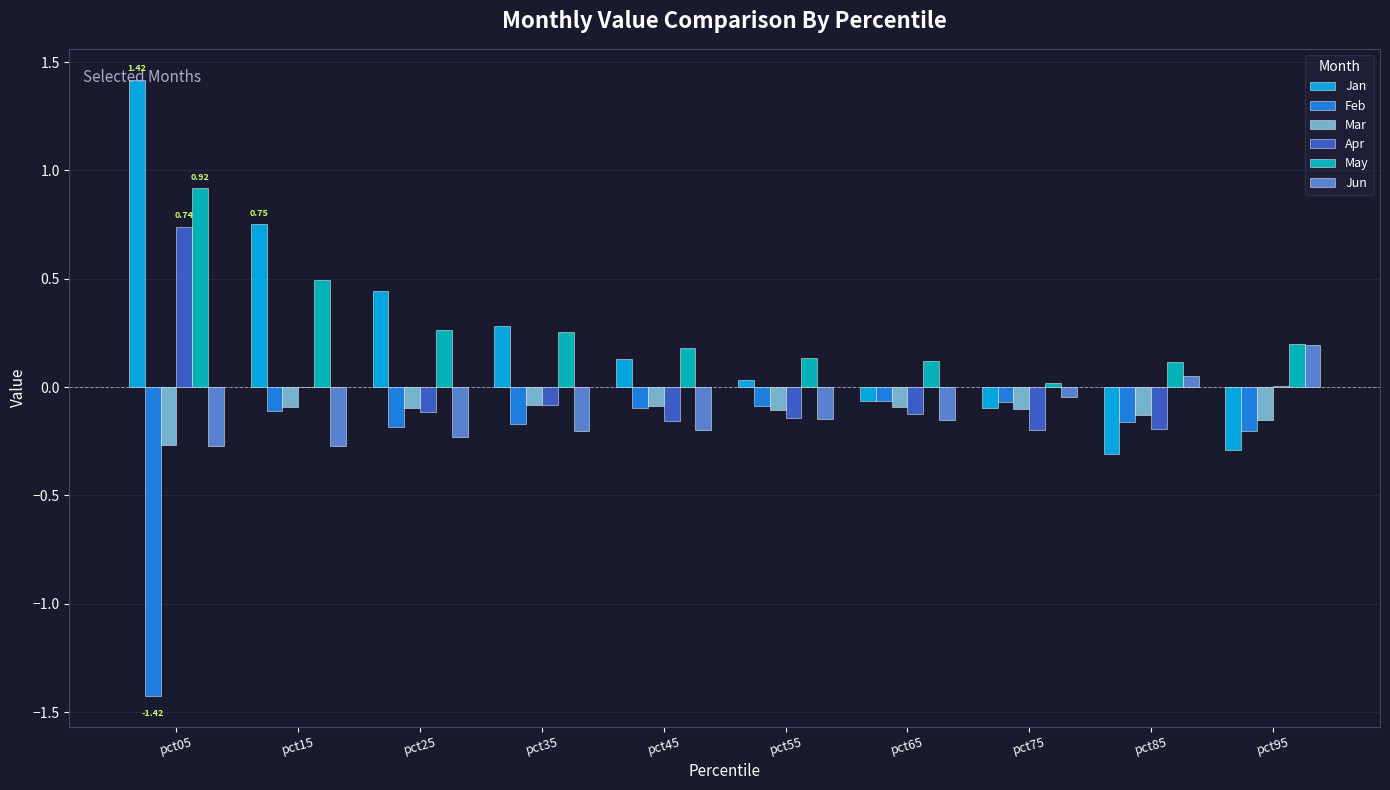

What is the sum of all May values?

2.7